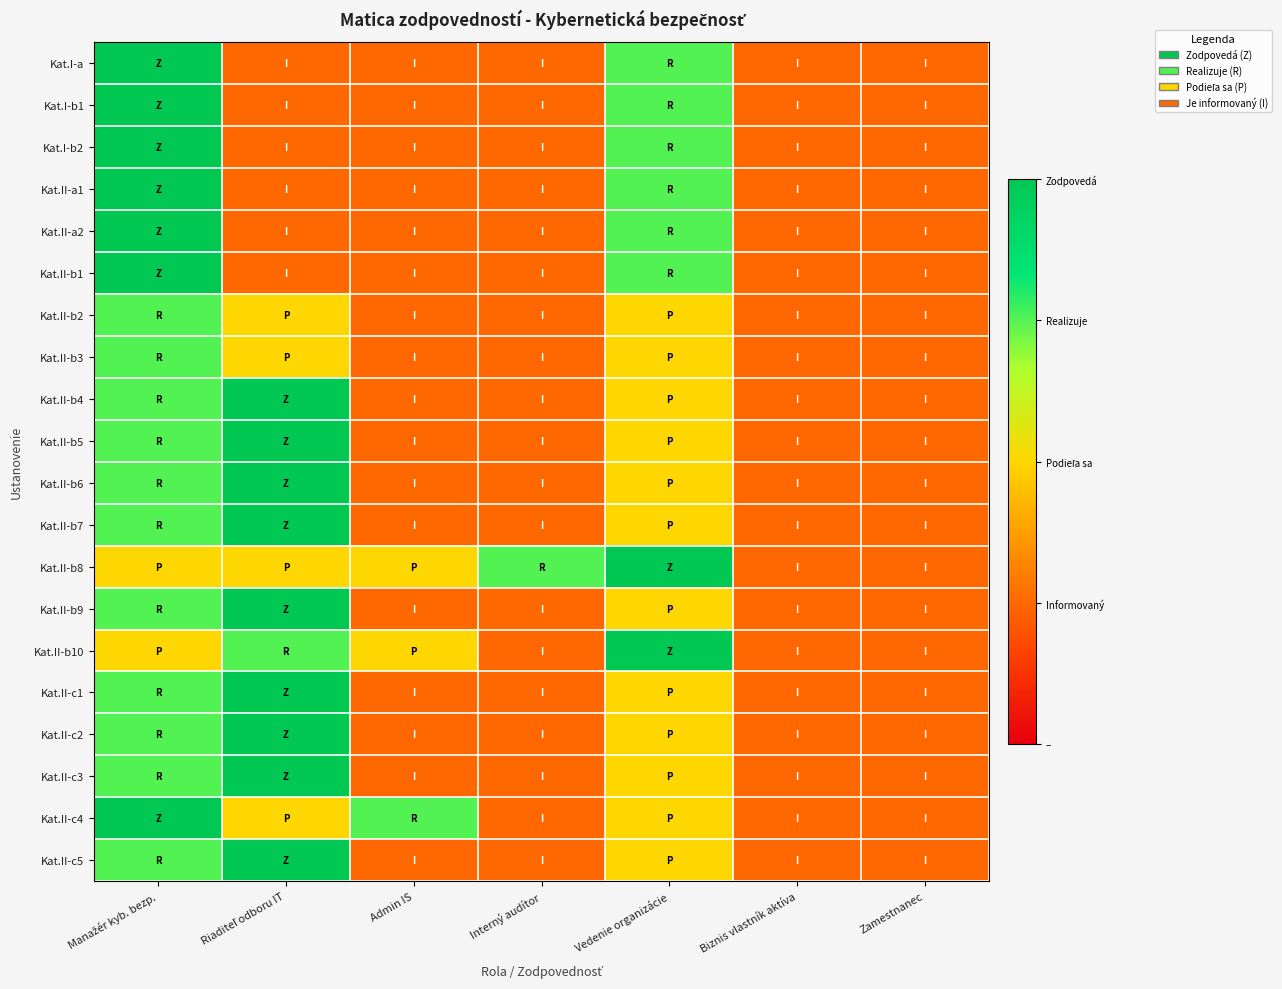

What is the minimum value shown in the chart?

1